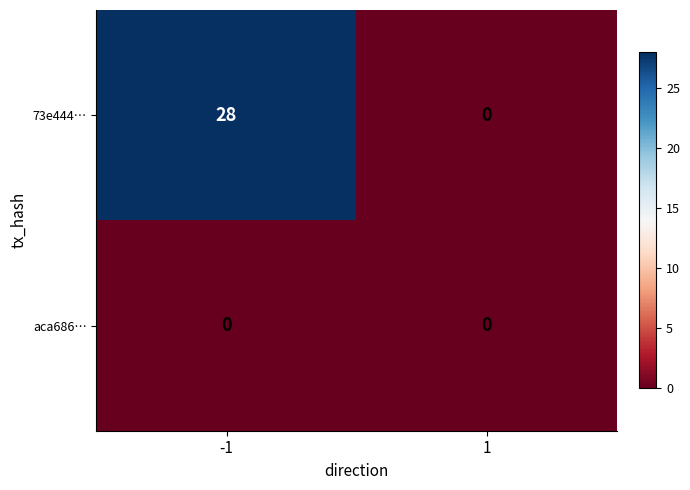

How many series are shown in this chart?

2